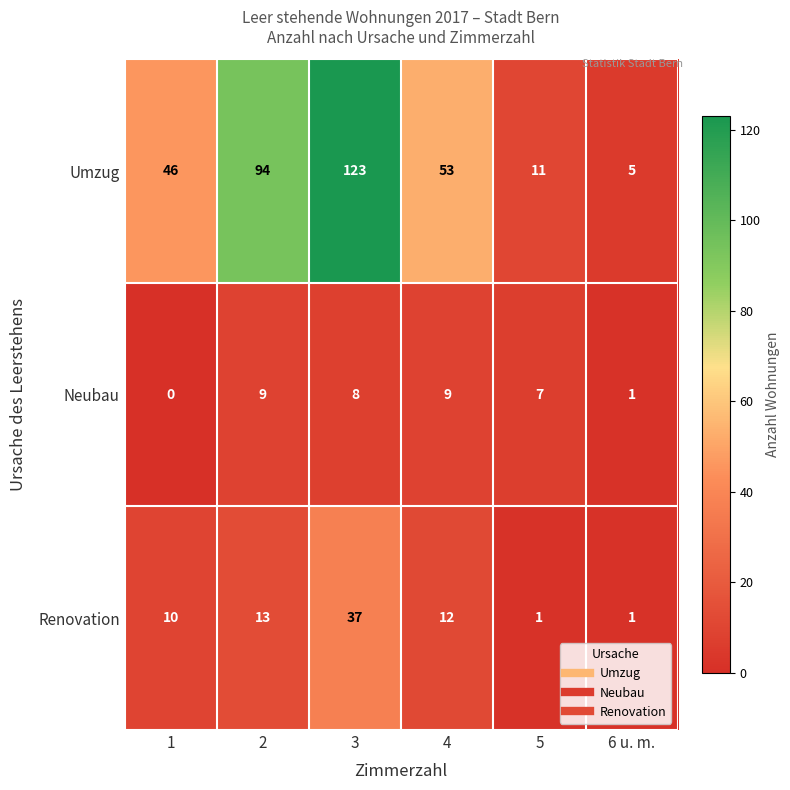

At which category is the sum across all series the highest?

3